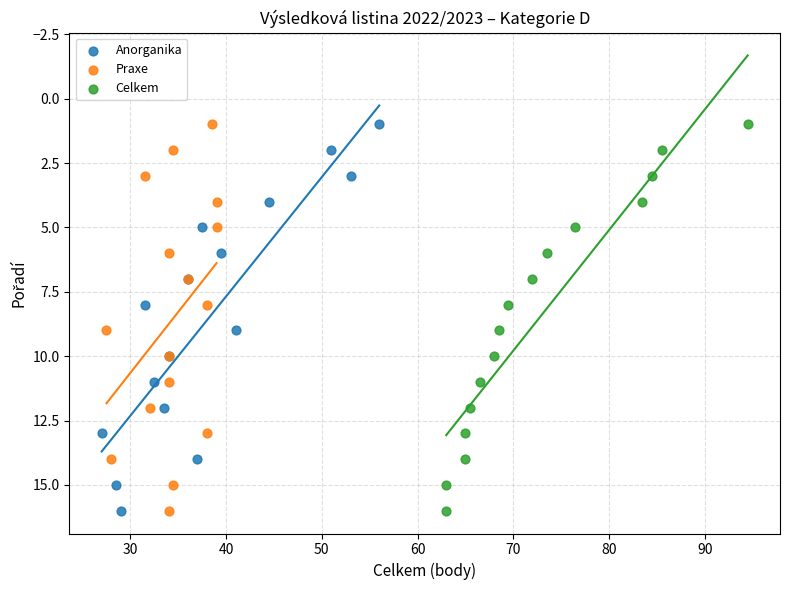

What are all the series names shown in the legend?

Anorganika, Praxe, Celkem